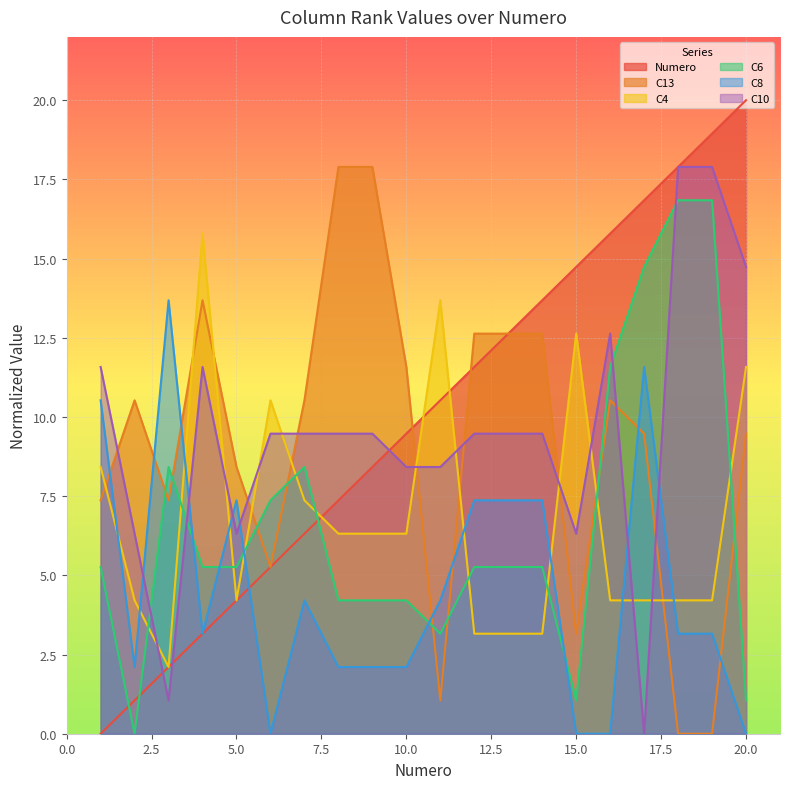

Does the chart display data point markers on the line(s)?

No